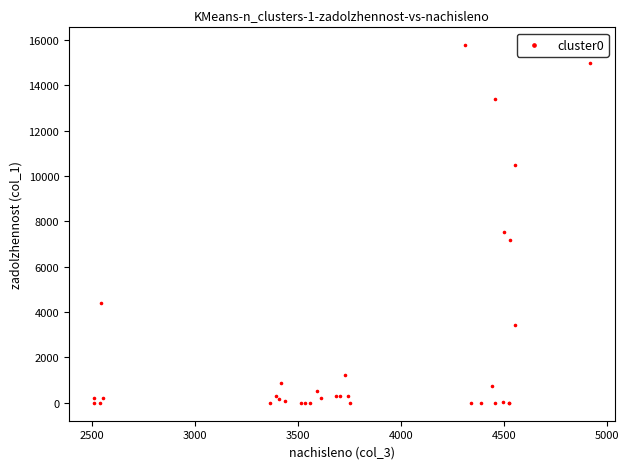

What Y value in the scatter plot is closest to 7884?

7523.3